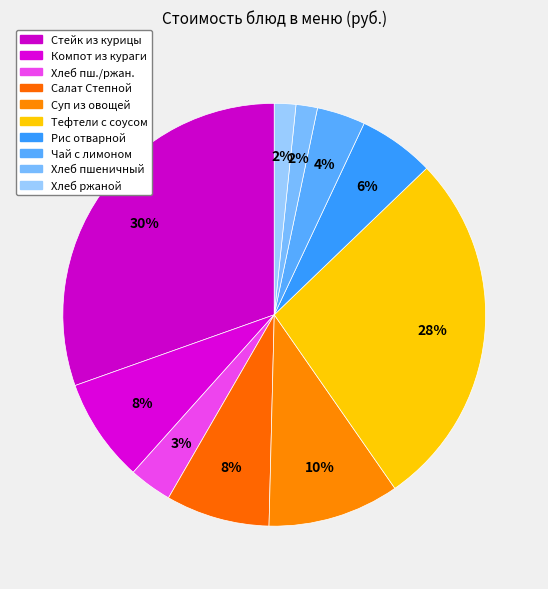

Is it true that Хлеб пшеничный is 2% of the pie?

True